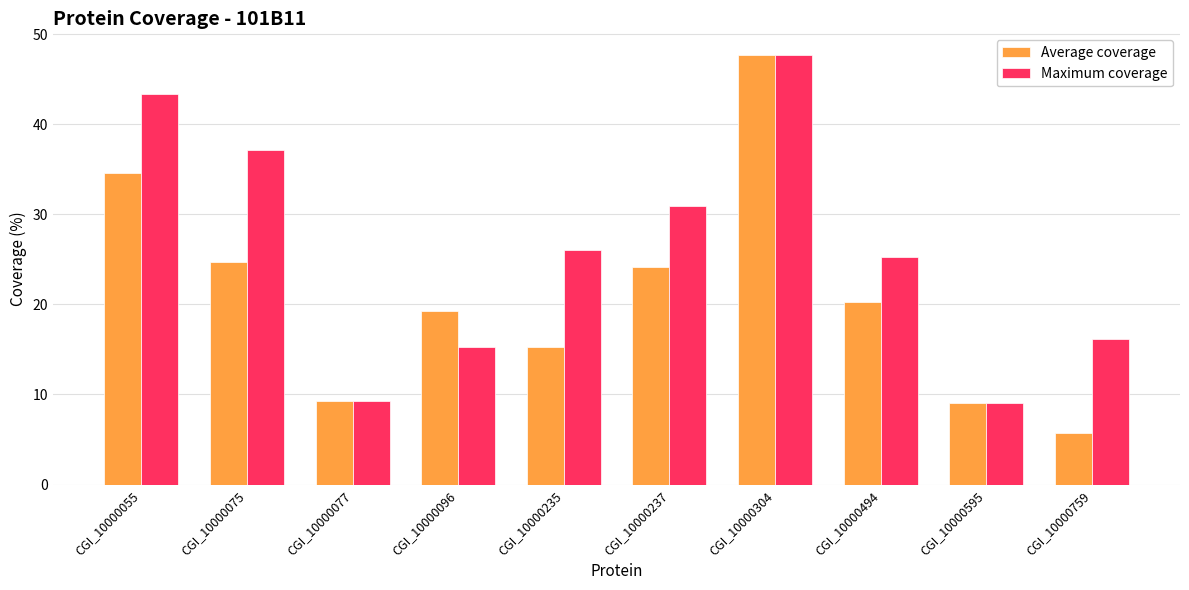

At how many categories does at least one series exceed 28?

4